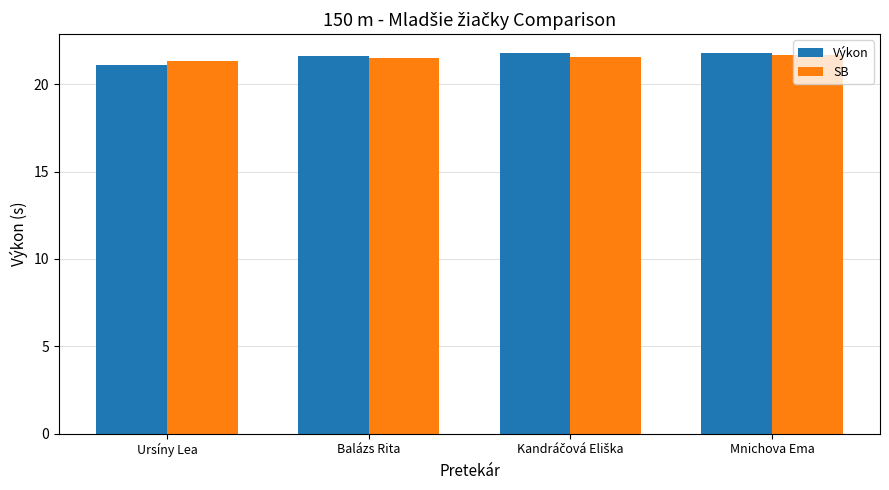

Are the bars grouped side by side (vs. stacked)?

Yes